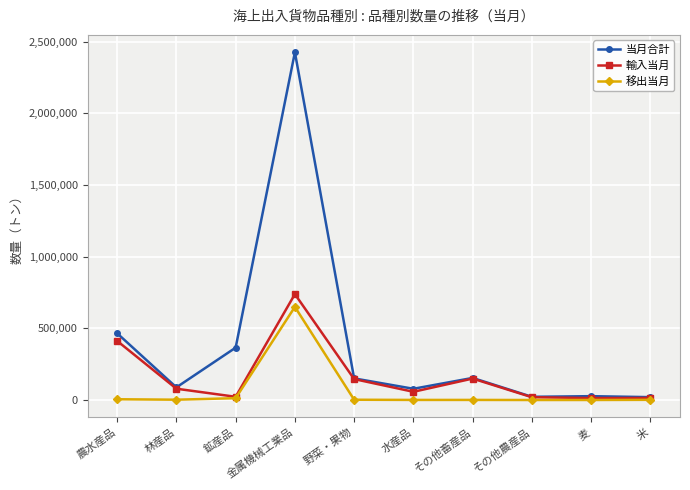

Which series has the largest range (max minus min)?

当月合計